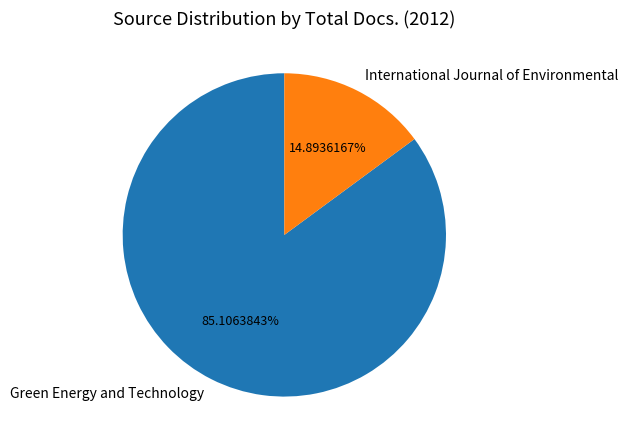

How many slices are in this pie chart?

2